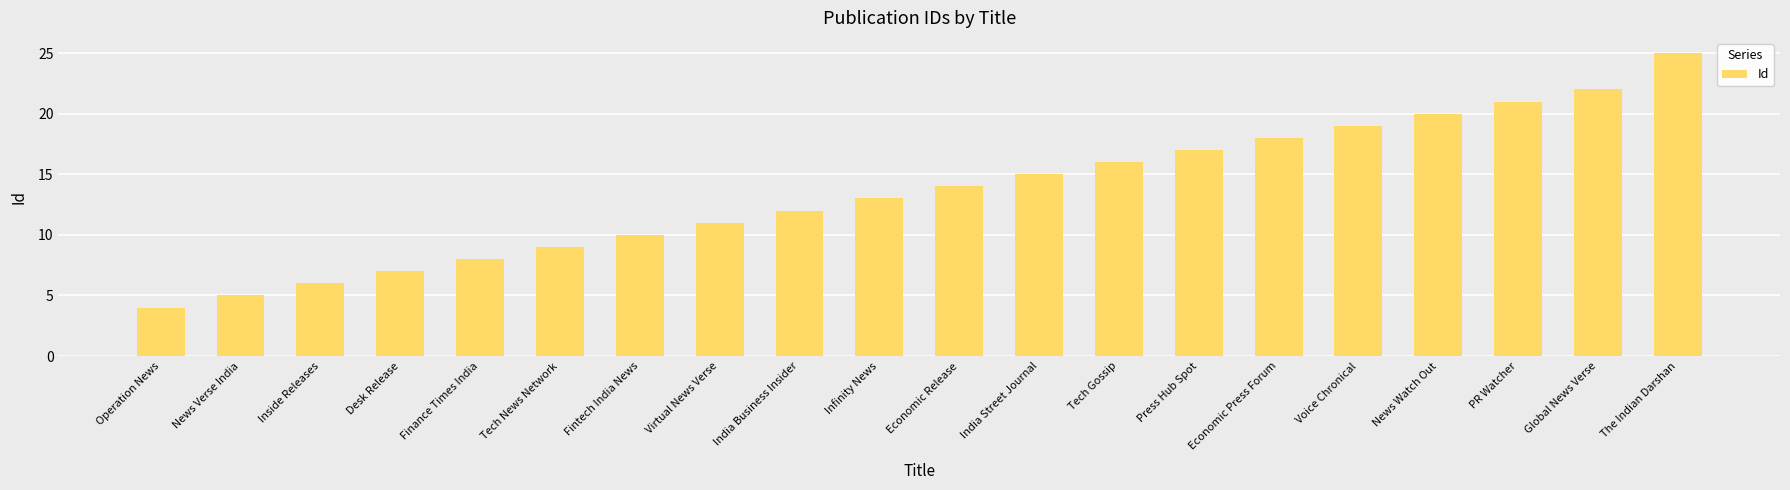

Reading right to left, what are all the values shown in this chart?

The Indian Darshan=25	Global News Verse=22	PR Watcher=21	News Watch Out=20	Voice Chronical=19	Economic Press Forum=18	Press Hub Spot=17	Tech Gossip=16	India Street Journal=15	Economic Release=14	Infinity News=13	India Business Insider=12	Virtual News Verse=11	Fintech India News=10	Tech News Network=9	Finance Times India=8	Desk Release=7	Inside Releases=6	News Verse India=5	Operation News=4